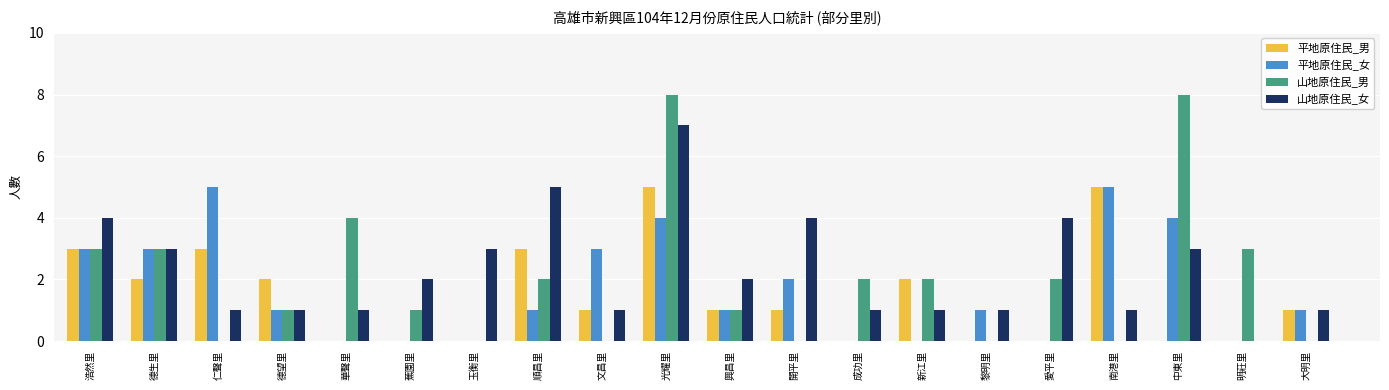

The value of 山地原住民_男 at 華聲里 is 1. True or false?

False